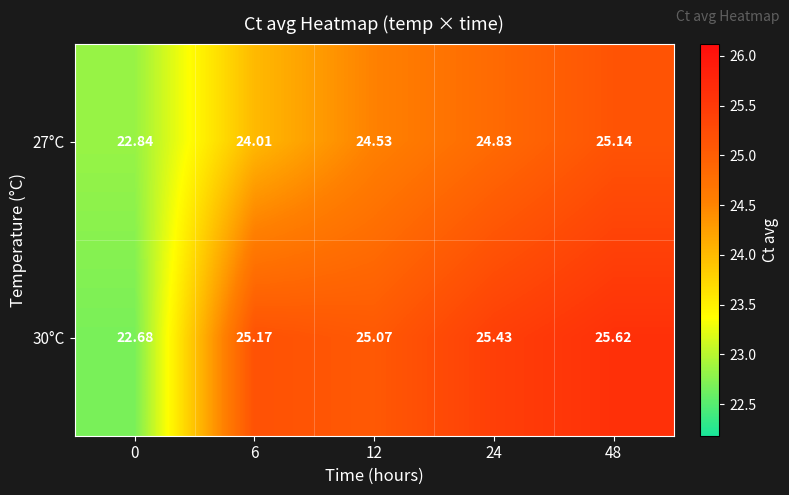

How many distinct data groups are displayed?

2